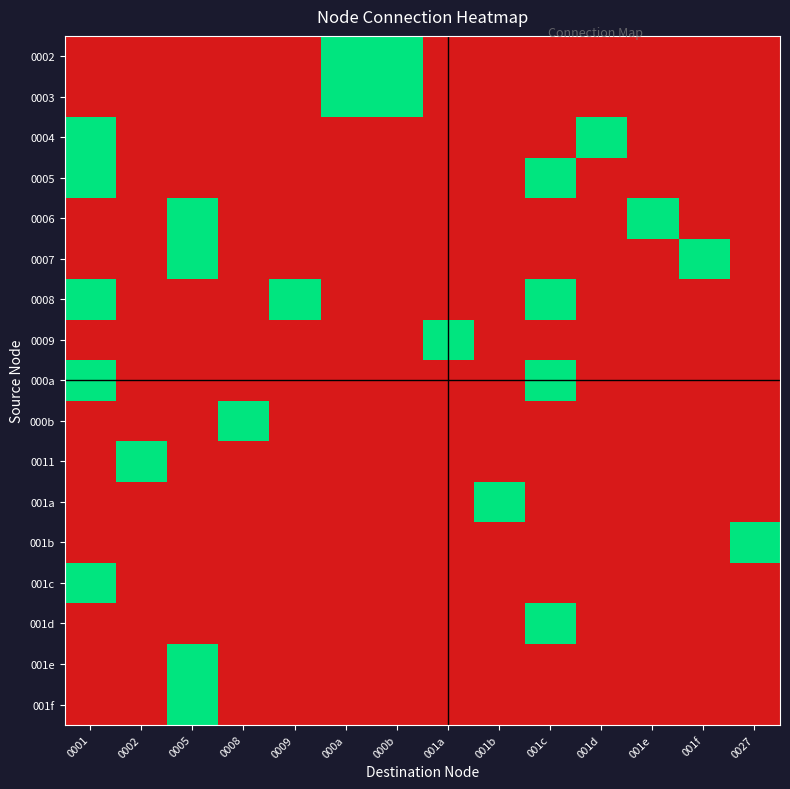

How many data points does each series have?

14